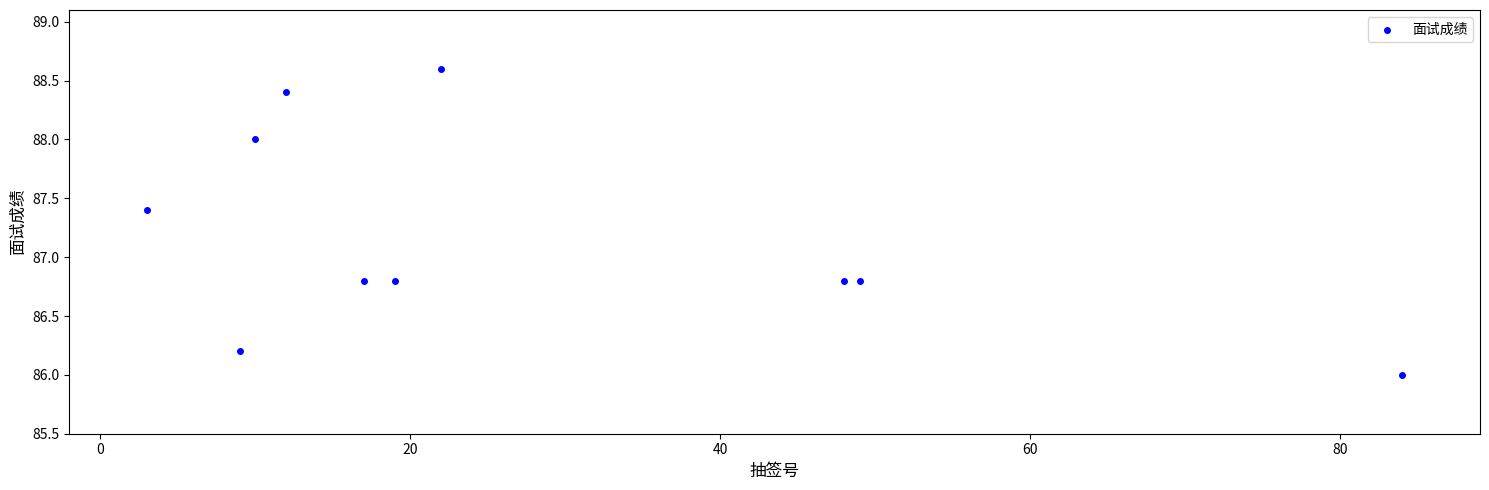

What is the range of Y values (max minus min)?

2.6